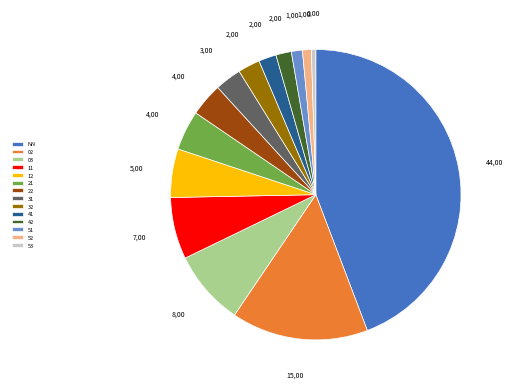

Is it true that 21 is 4% of the pie?

True